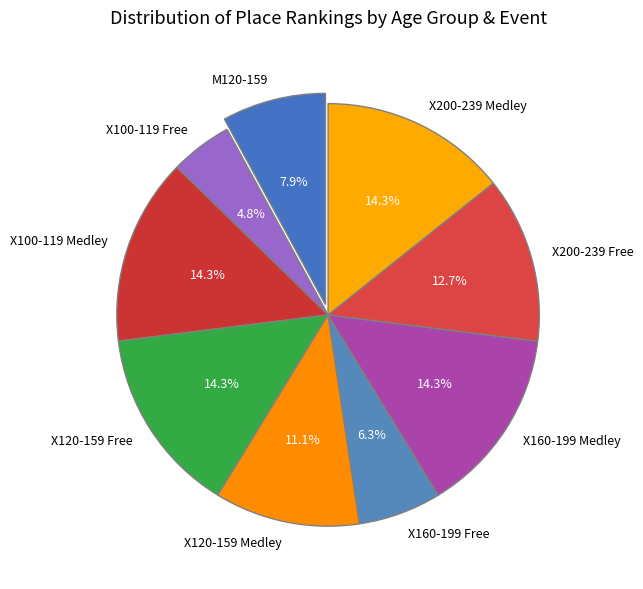

To the nearest percent, what is the difference between the X100-119 Free and X200-239 Free slice percentages?

8%